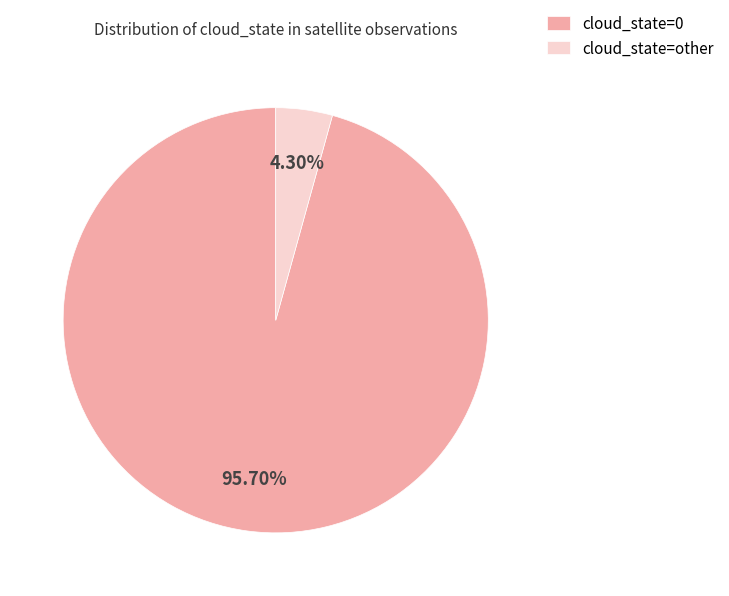

To the nearest percent, what is the difference between the largest and smallest slice percentages?

91%